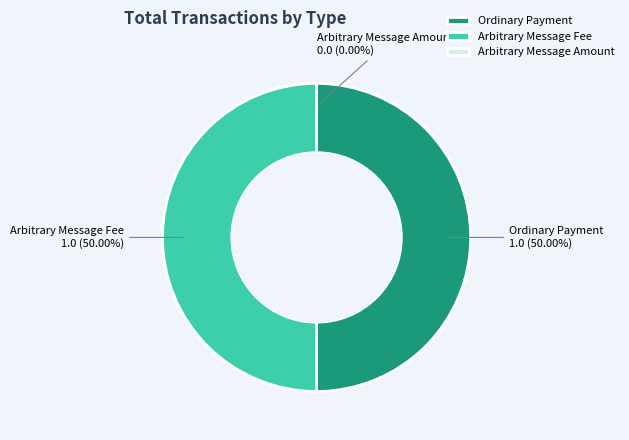

Combined, what portion of the pie is Ordinary Payment and Arbitrary Message Fee?

100.0%